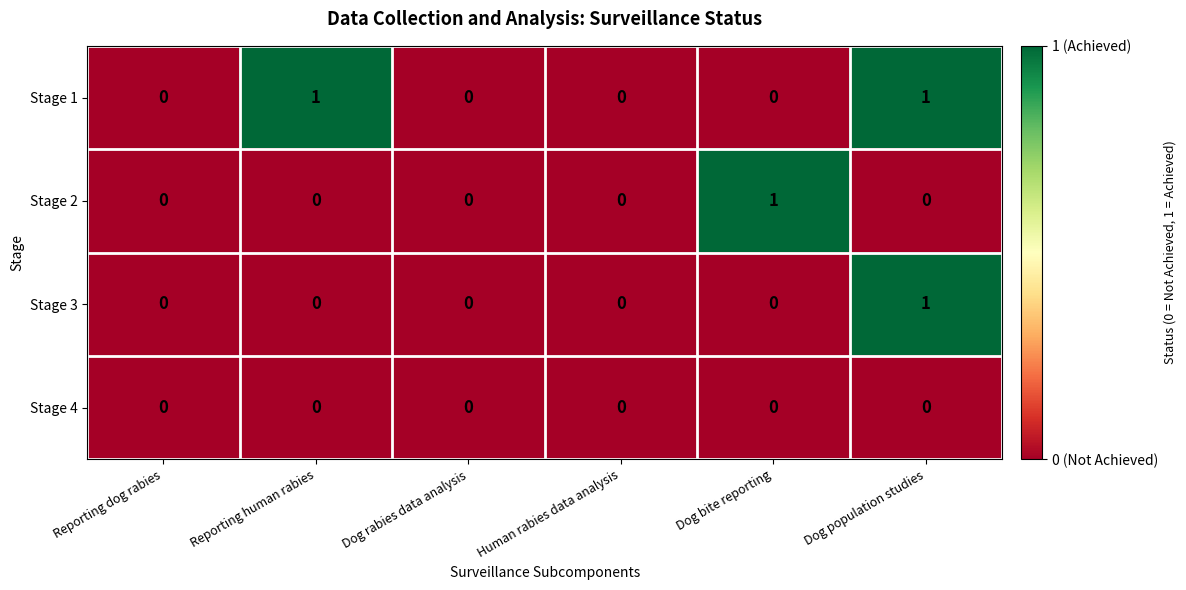

How many series are shown in this chart?

4